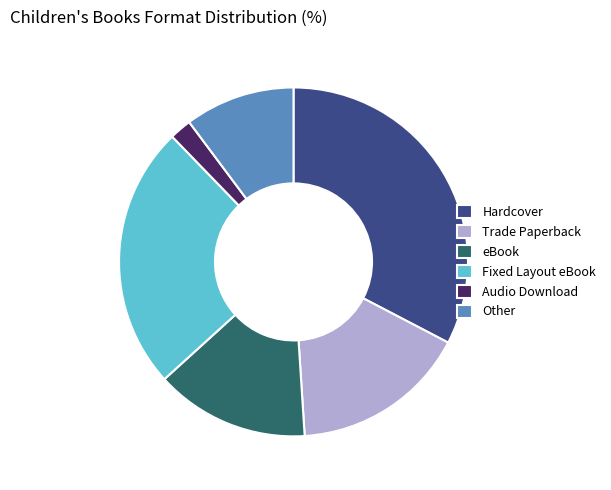

Is the sum of Trade Paperback and Other greater than half?

No